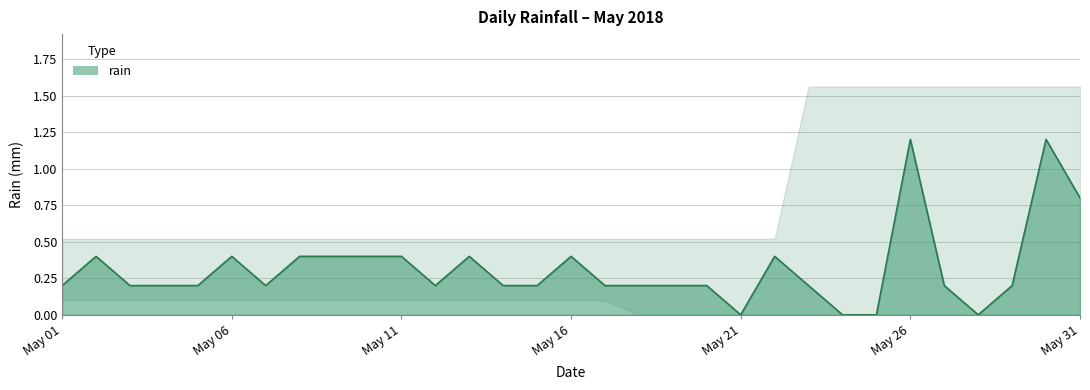

The value of rain at May 31 is 0.8. True or false?

True